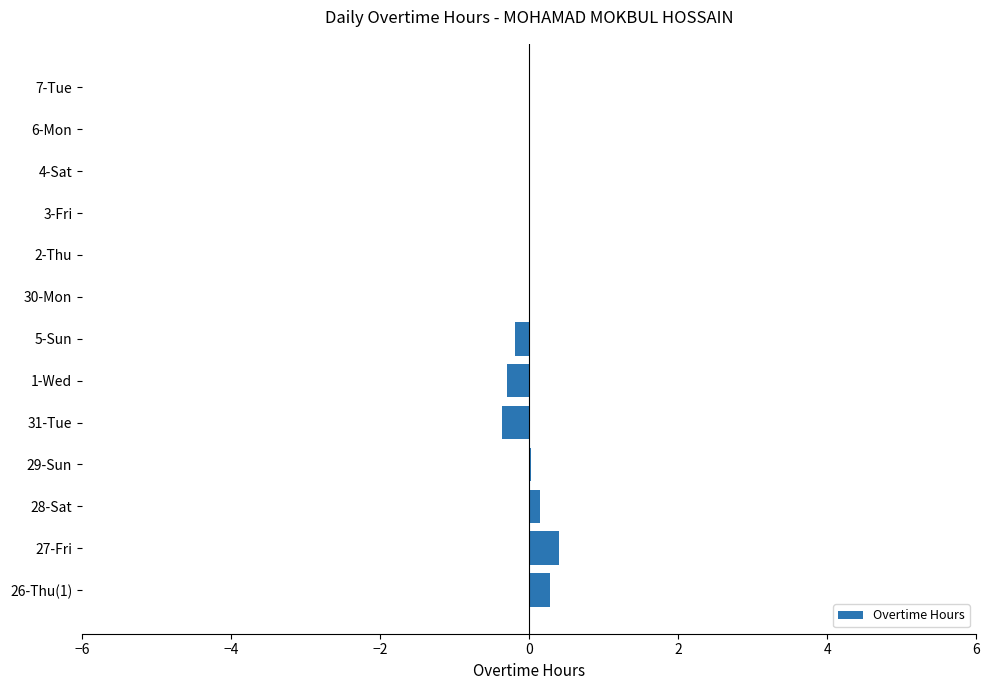

True or false: the data shows 0.5 at 6-Mon.

False